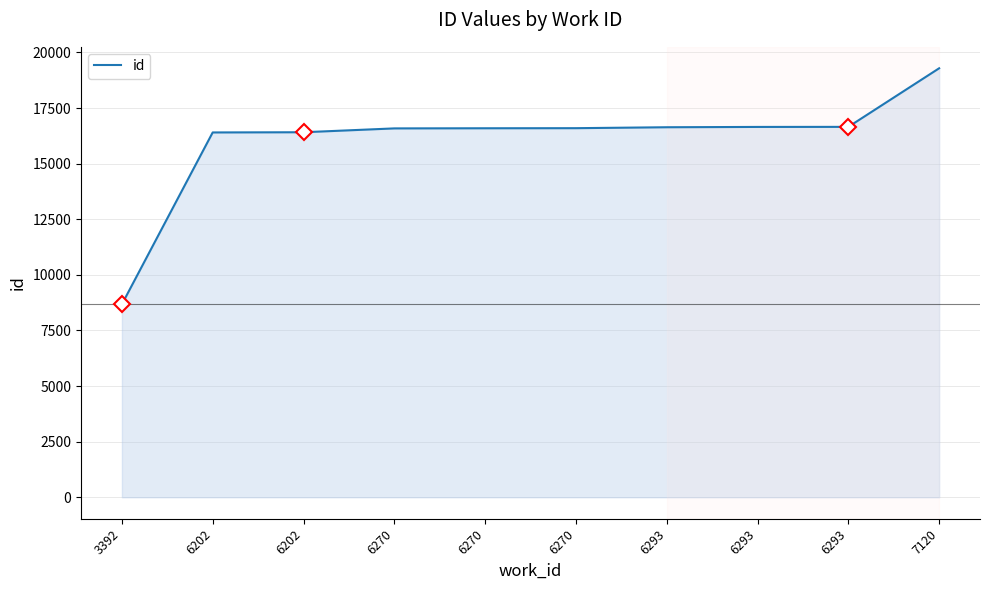

The chart shows a value of 8677 at 3392. True or false?

True